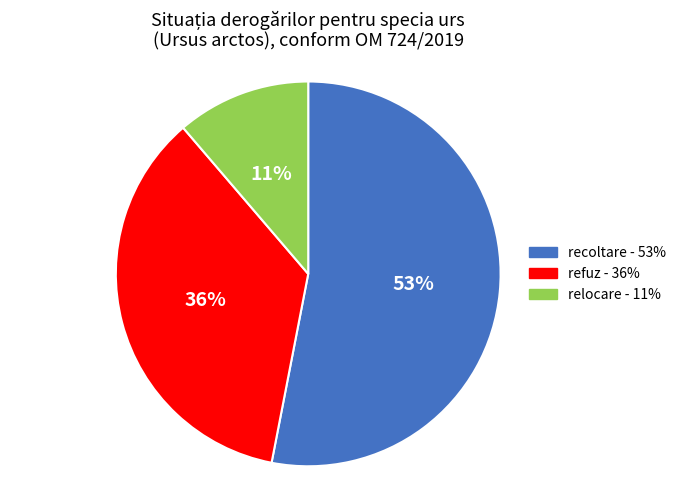

Which category has the biggest portion of the pie?

recoltare